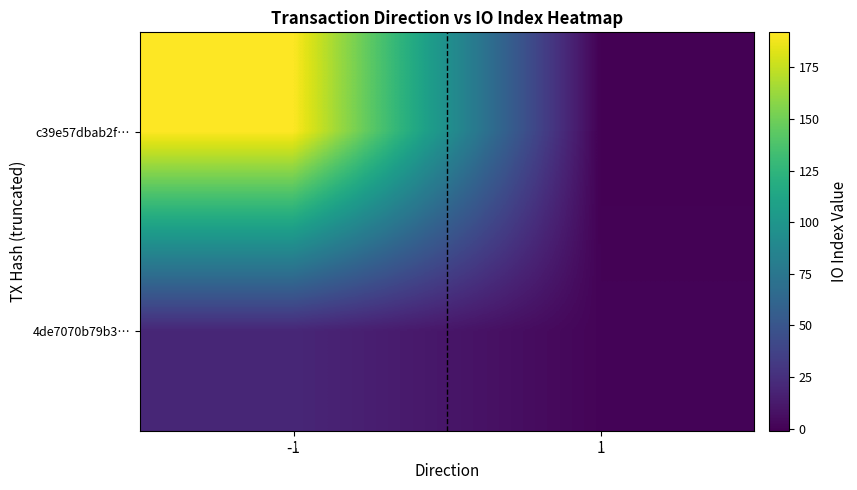

What is the total value across all series at -1?

212